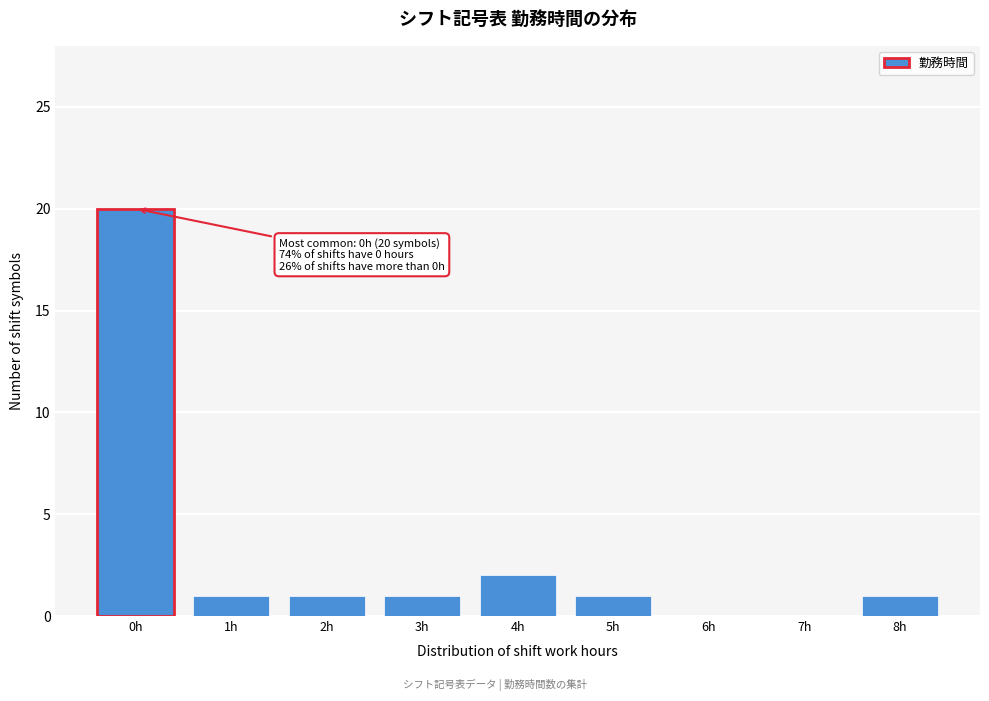

Which range on the x-axis has the tallest bar?

-0.5 to 0.5